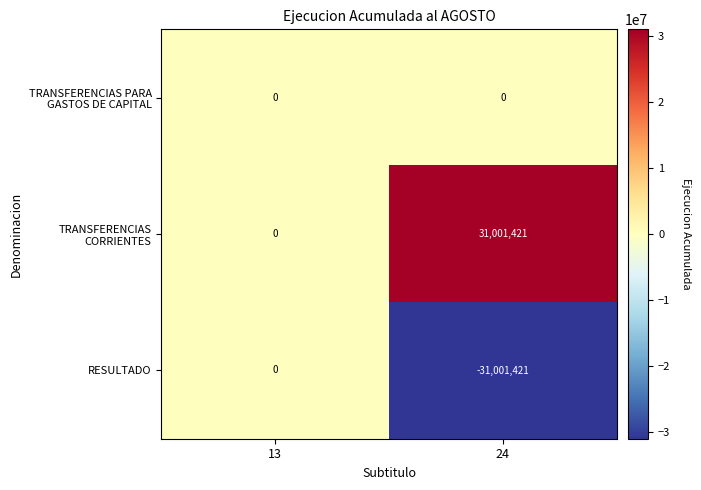

What is the average value of the RESULTADO series?

-15500710